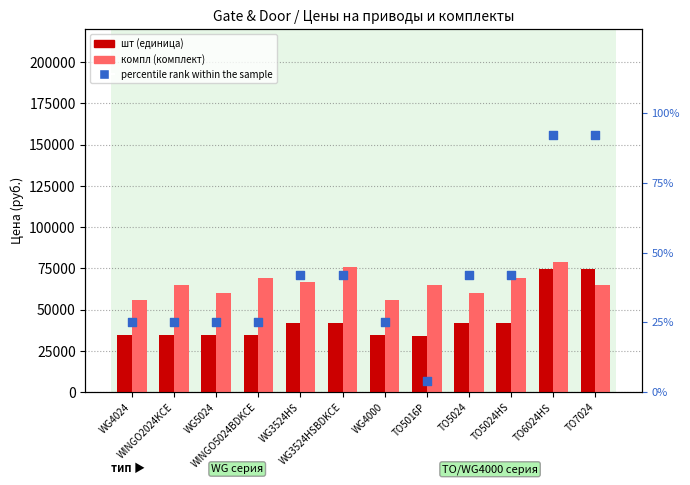

At how many categories does at least one series exceed 39134?

12